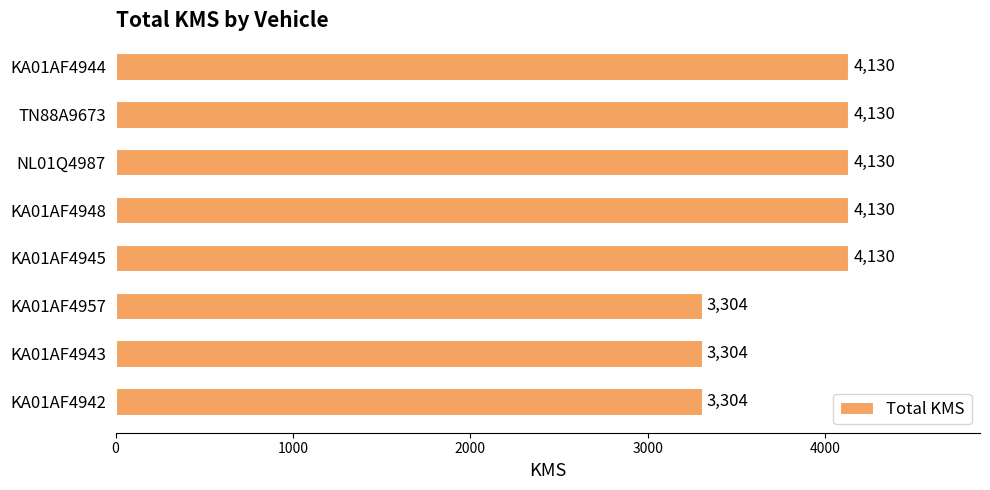

The value at KA01AF4957 is 4791. True or false?

False